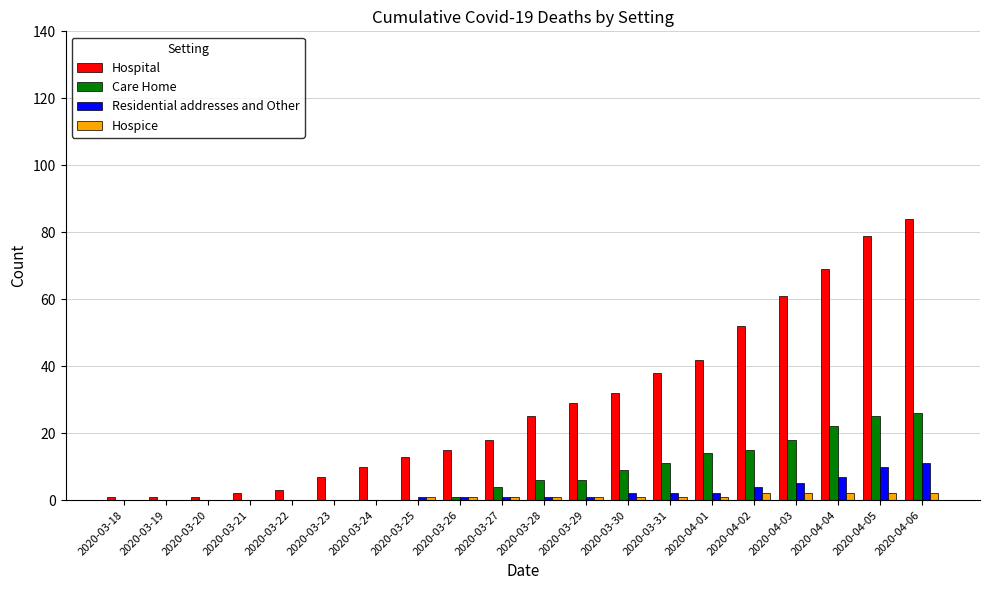

What is the sum of all Care Home values?

157